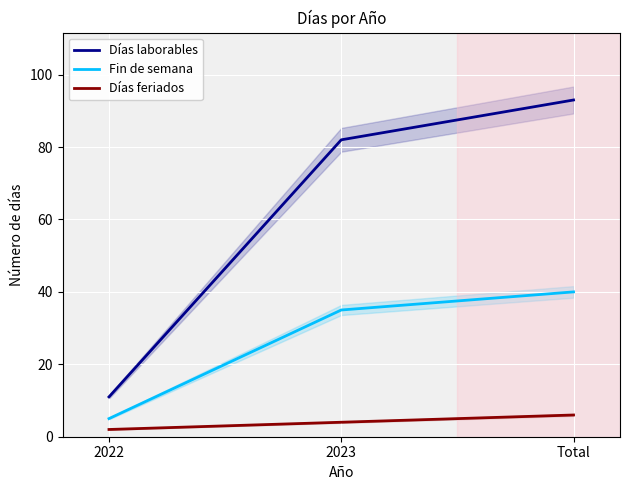

What is the average value of the Días laborables series?

62